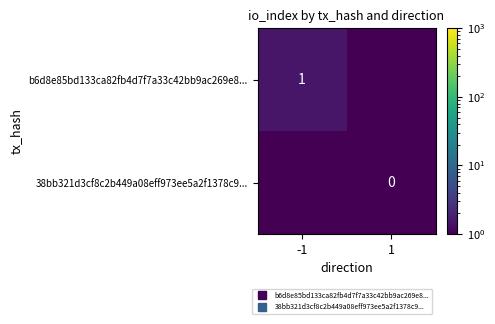

True or false: 38bb321d3cf8c2b449a08eff973ee5a2f1378c9... has a value of 0.3 at 1.

False